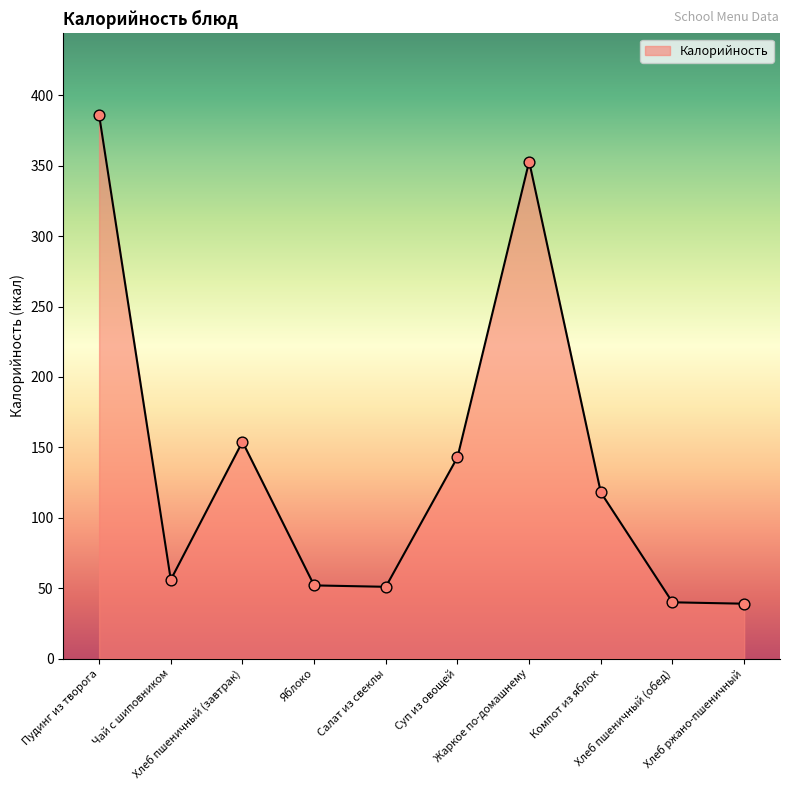

What is the change in value from Жаркое по-домашнему to Хлеб ржано-пшеничный?

-314